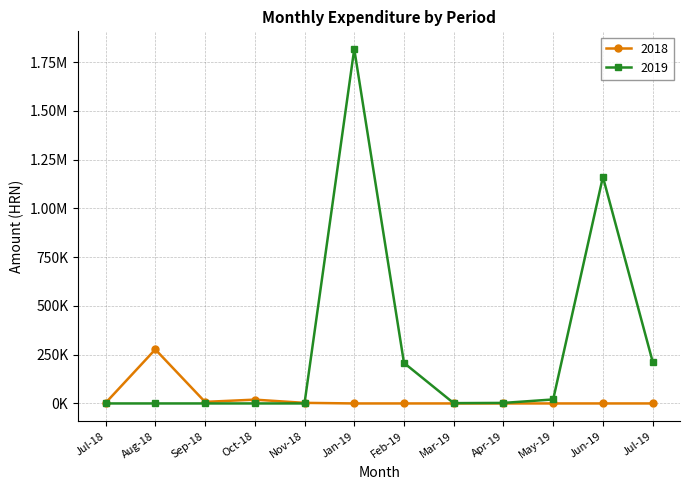

What is the highest value of the 2019 series?

1770452.4